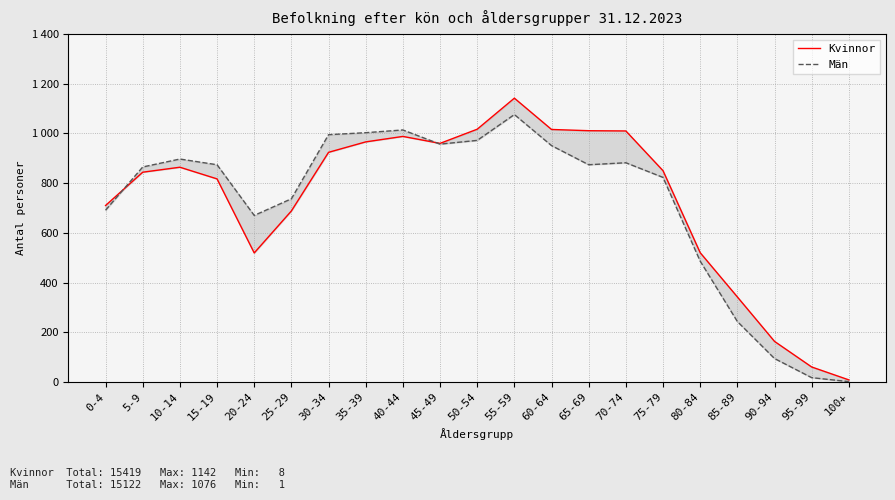

What is the label of the 13th point from the right?

40-44